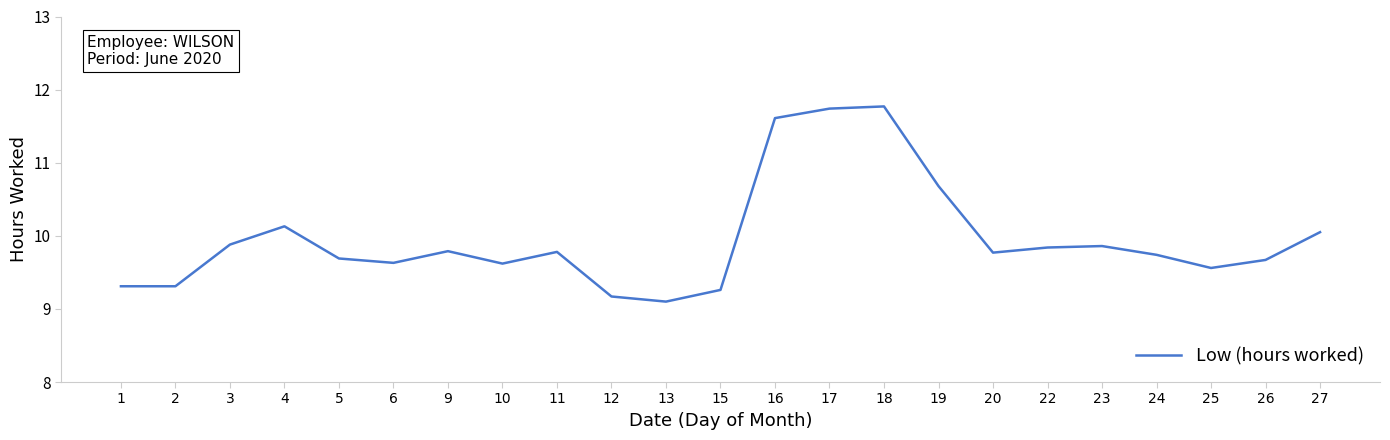

What value does the data have at 1?

9.3